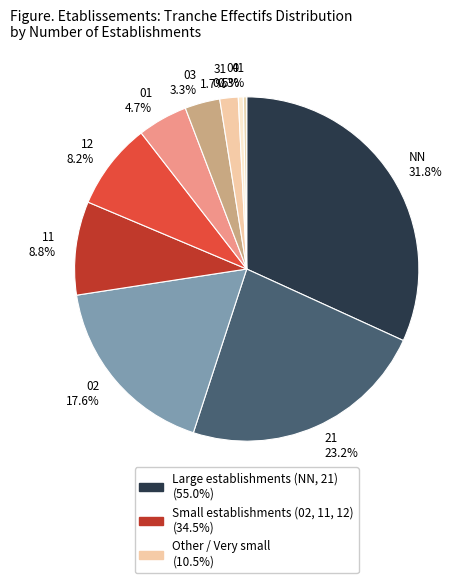

Which has a higher value, 02 17.6% or 11 8.8%?

02 17.6%